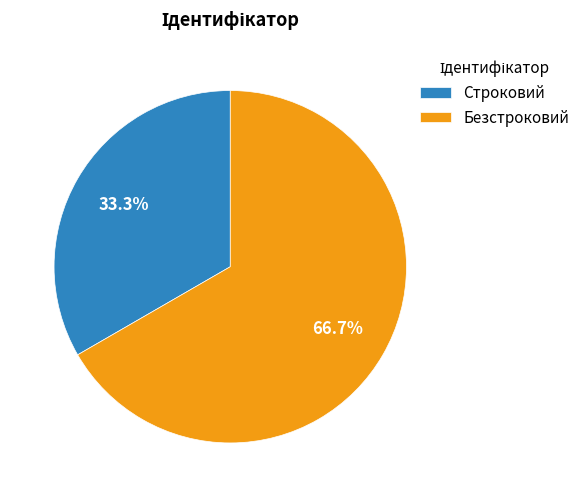

True or false: Строковий accounts for 33% of the total.

True